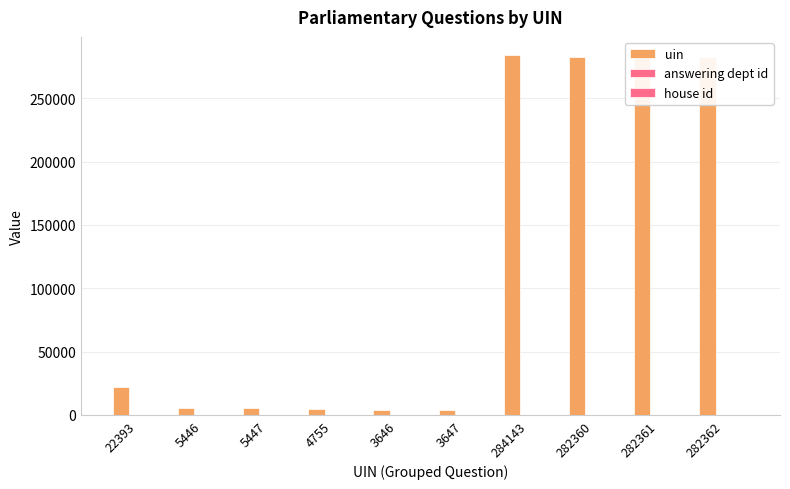

How many categories are shown in the chart?

10